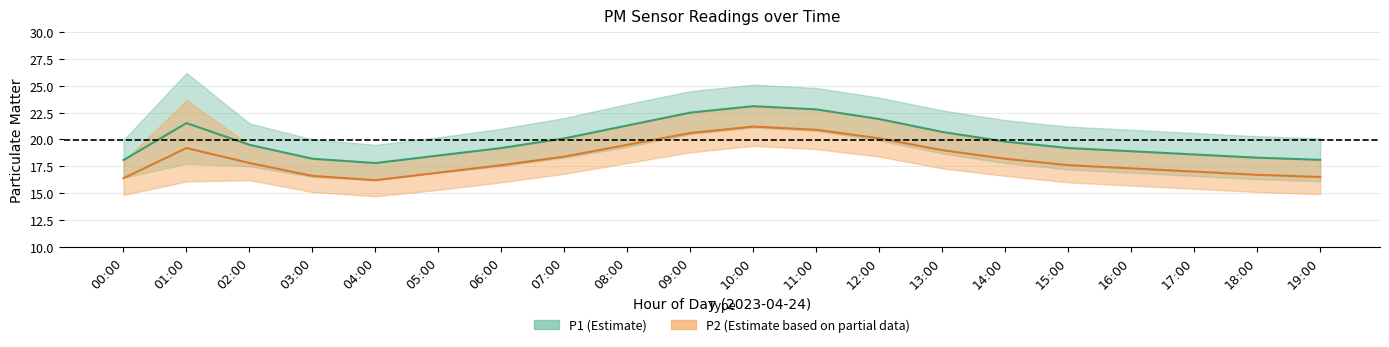

At which category does P1_mid reach its first local peak?

01:00